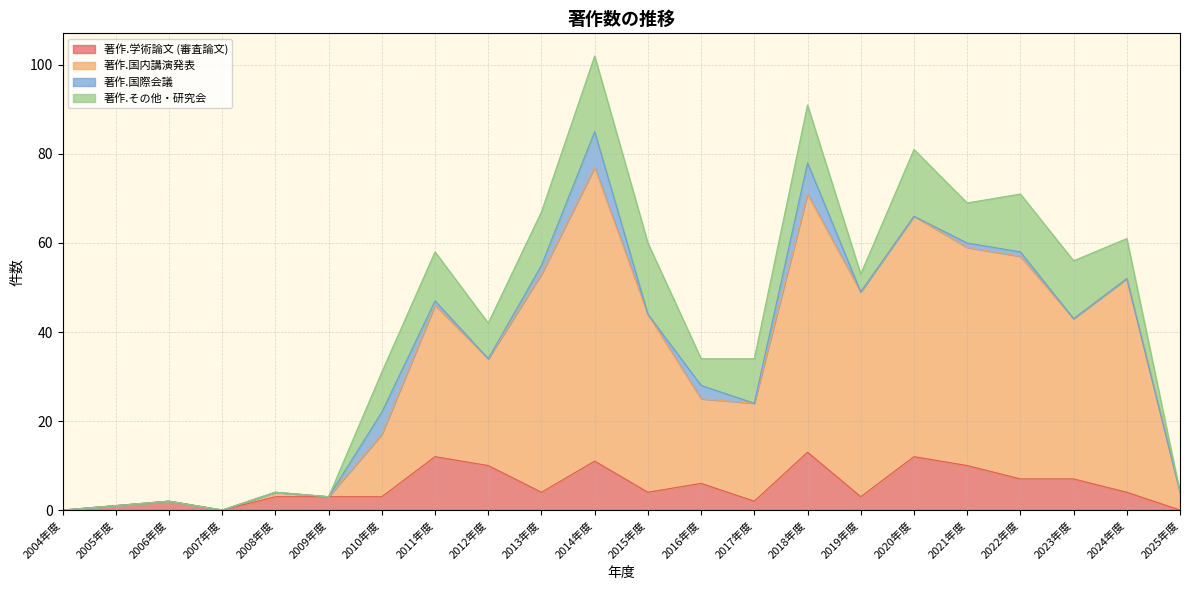

What is the total value across all series at 2016年度?

34